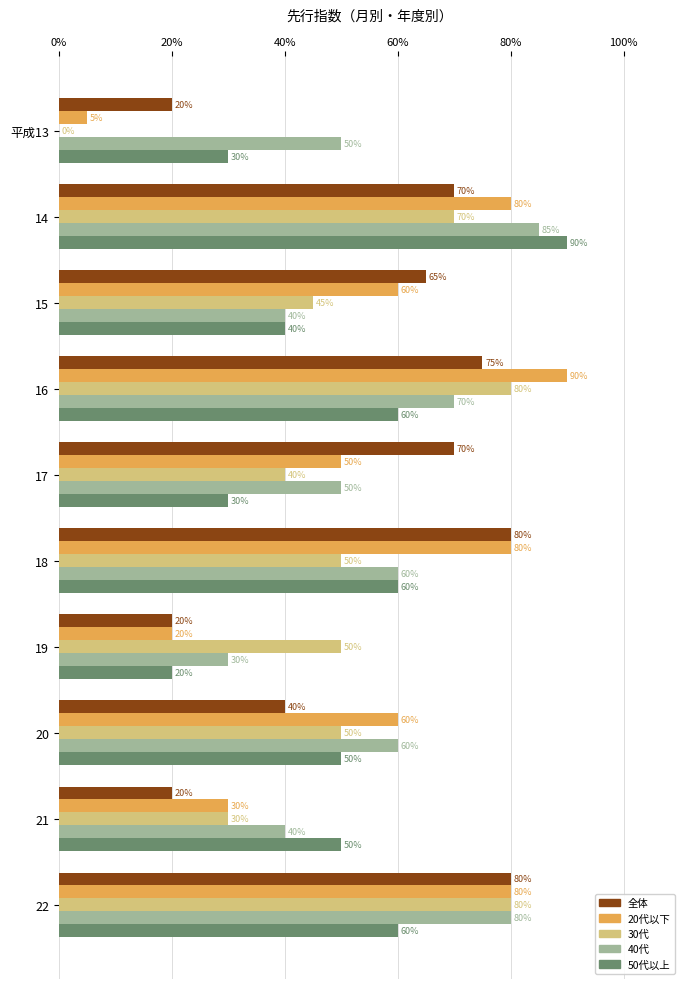

Between 15 and 22, which series saw the biggest shift?

40代